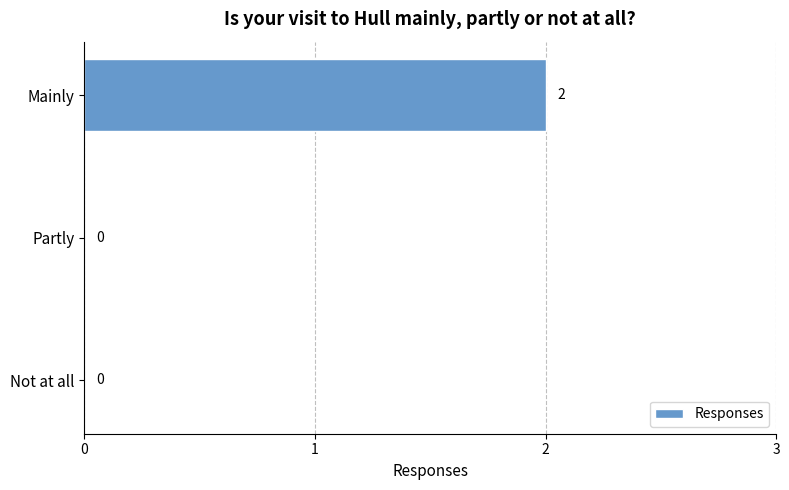

Does the chart contain stacked bars?

No